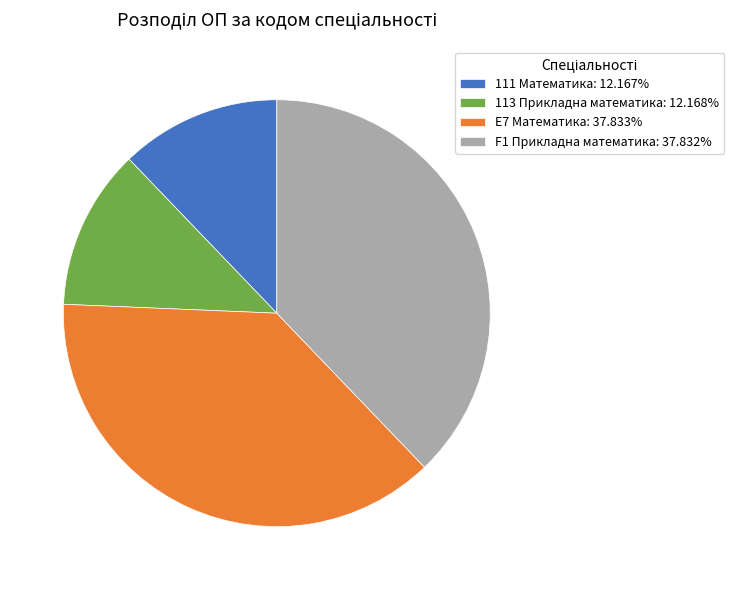

The E7 Математика slice represents 38% of the pie. True or false?

True